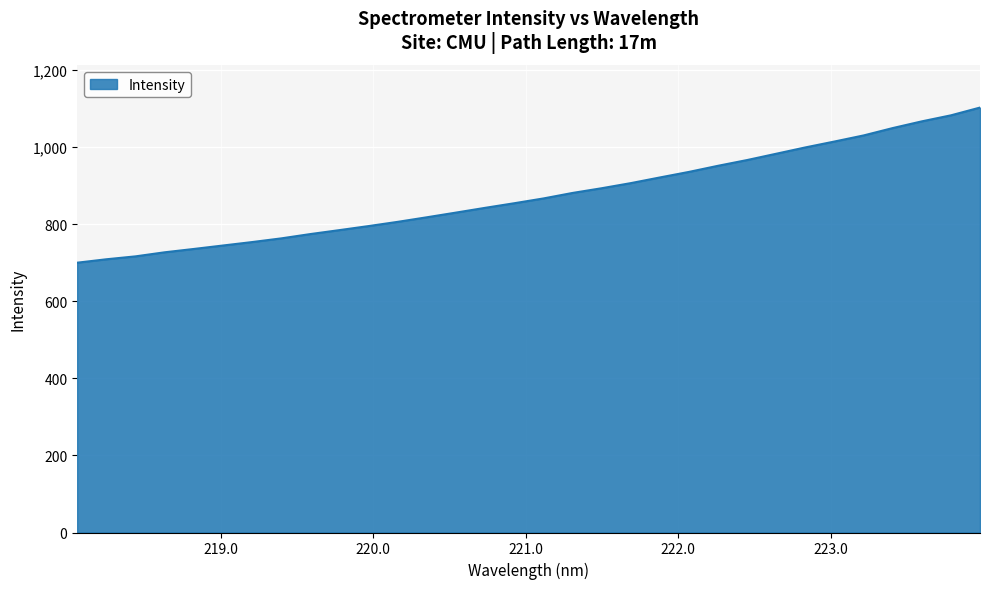

Count the number of data series in this chart.

1